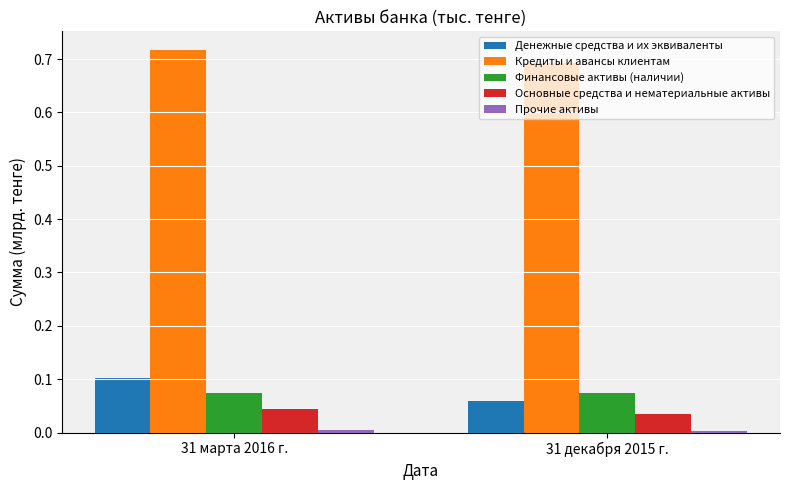

The Денежные средства и их эквиваленты series shows 0.1 at 31 марта 2016 г.. True or false?

True